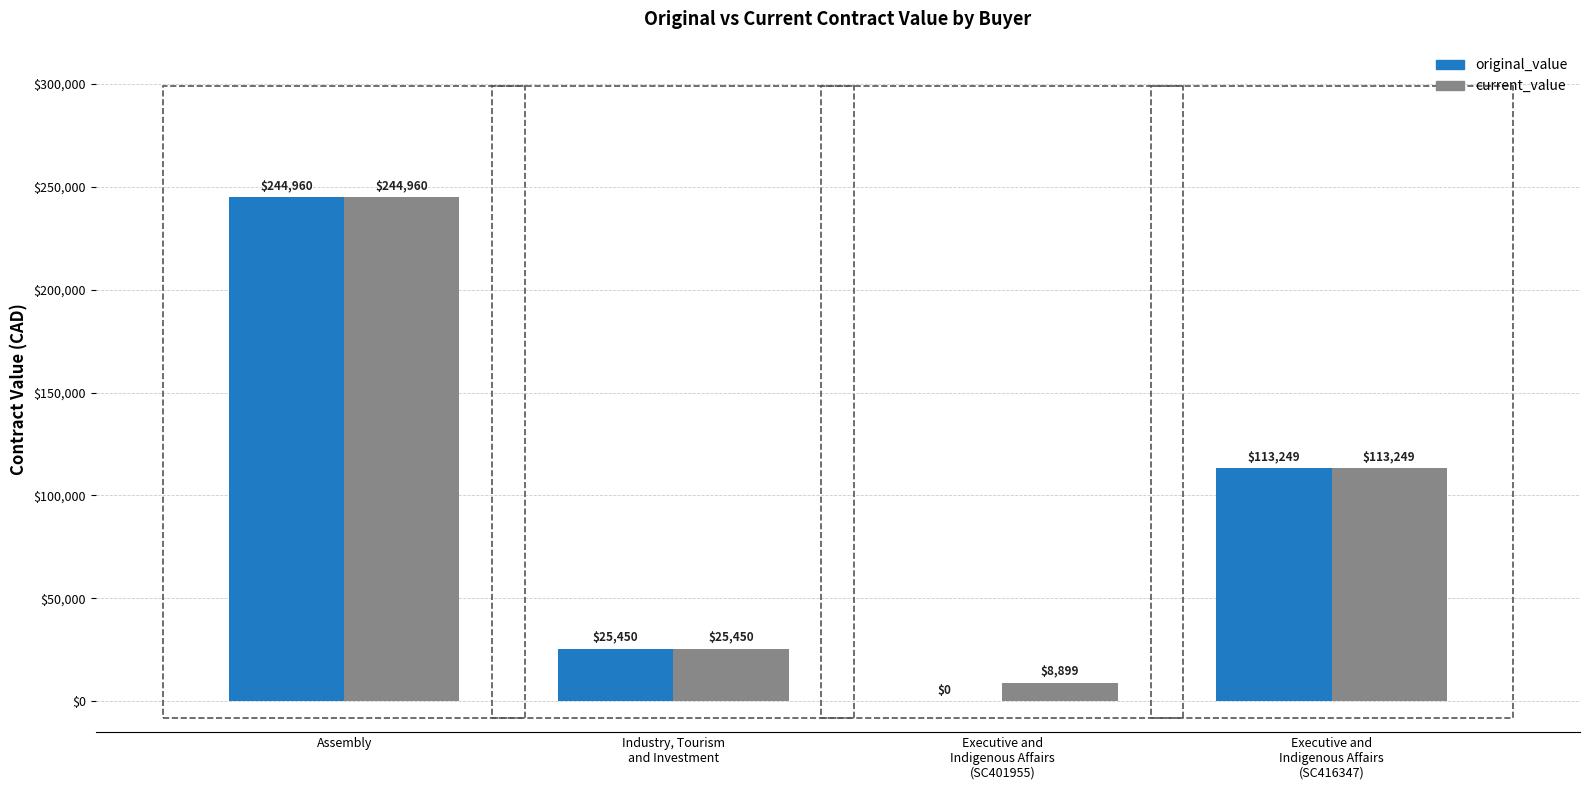

What is the total value across all series at Executive and
Indigenous Affairs
(SC416347)?

226497.6